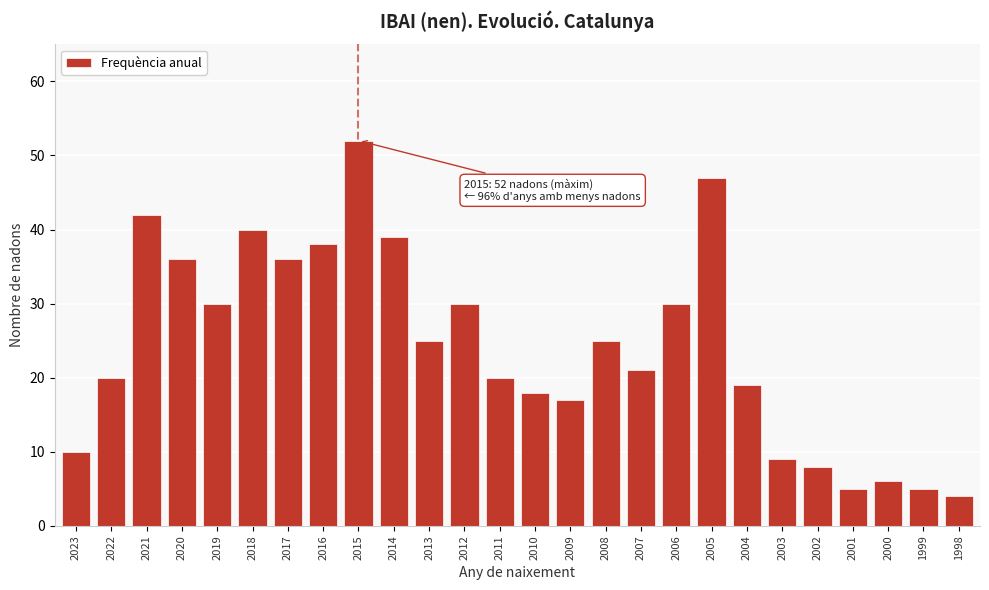

Reading right to left, list all the values displayed in this chart.

1998=4	1999=5	2000=6	2001=5	2002=8	2003=9	2004=19	2005=47	2006=30	2007=21	2008=25	2009=17	2010=18	2011=20	2012=30	2013=25	2014=39	2015=52	2016=38	2017=36	2018=40	2019=30	2020=36	2021=42	2022=20	2023=10